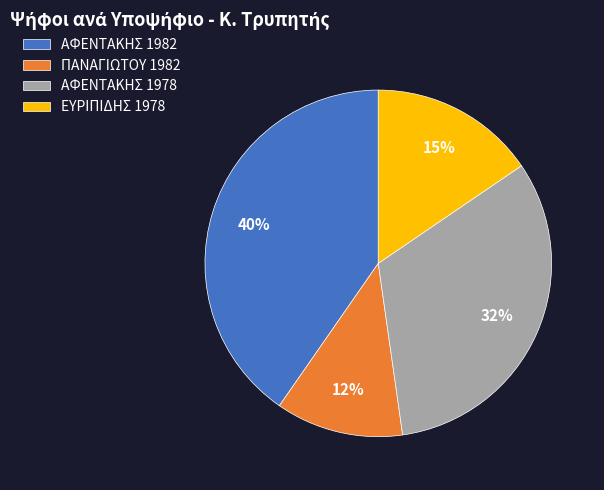

Does ΠΑΝΑΓΙΩΤΟΥ 1982 represent more than half of the total?

No